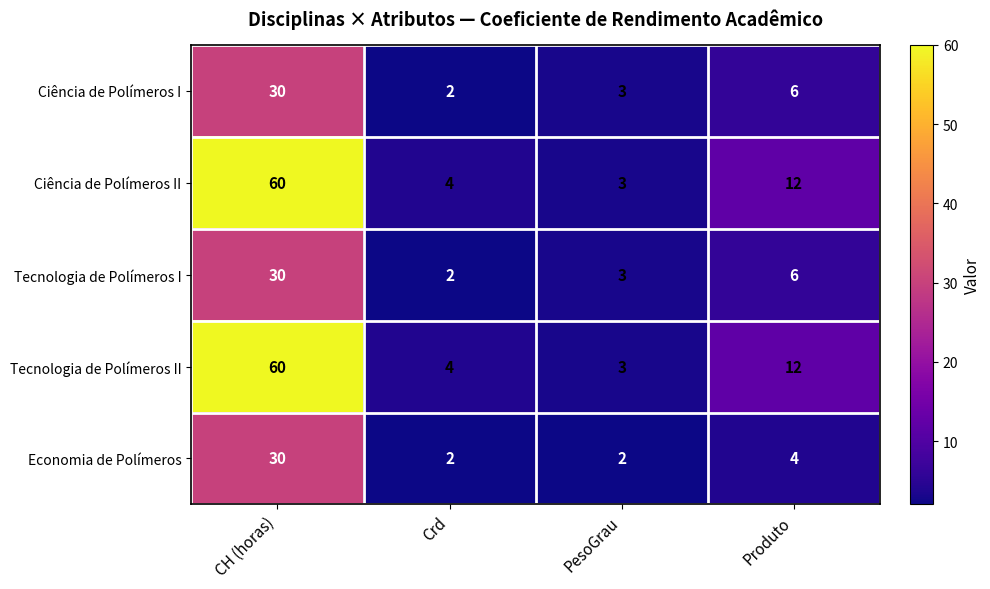

List the labels in order of Ciência de Polímeros II value, smallest first.

PesoGrau, Crd, Produto, CH (horas)